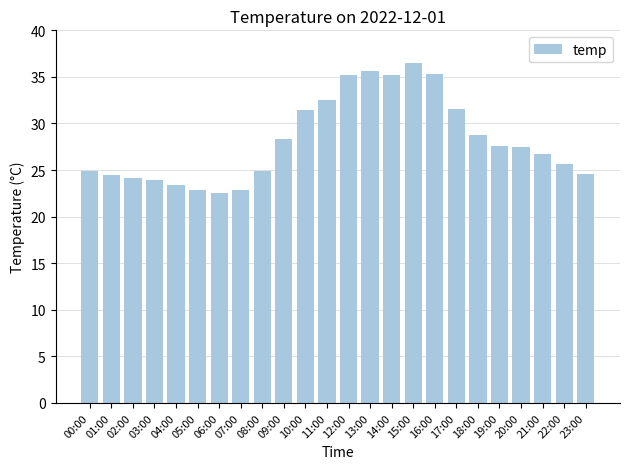

What is the average value?

28.2